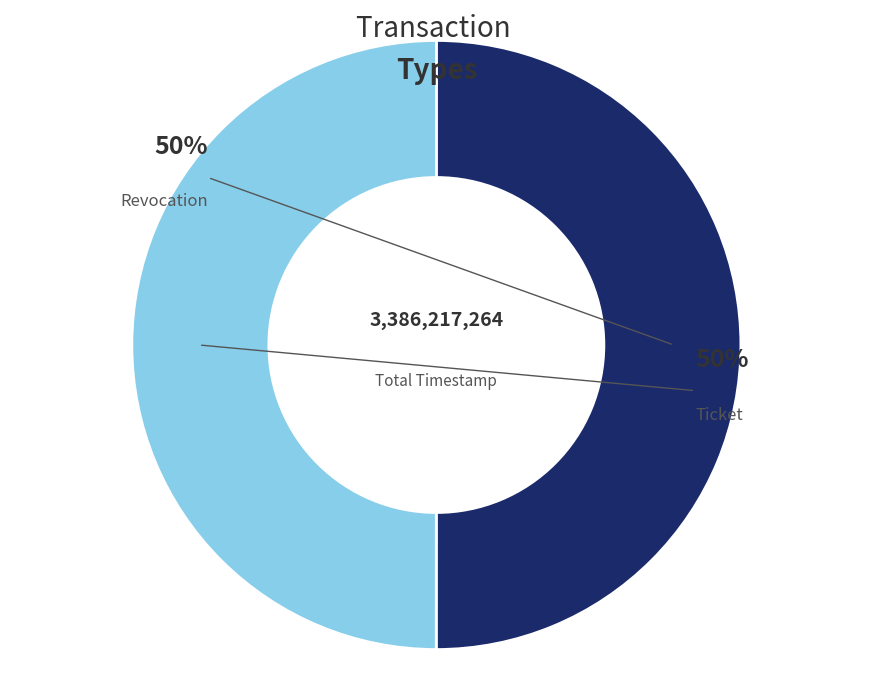

Is it true that Ticket is 44% of the pie?

False